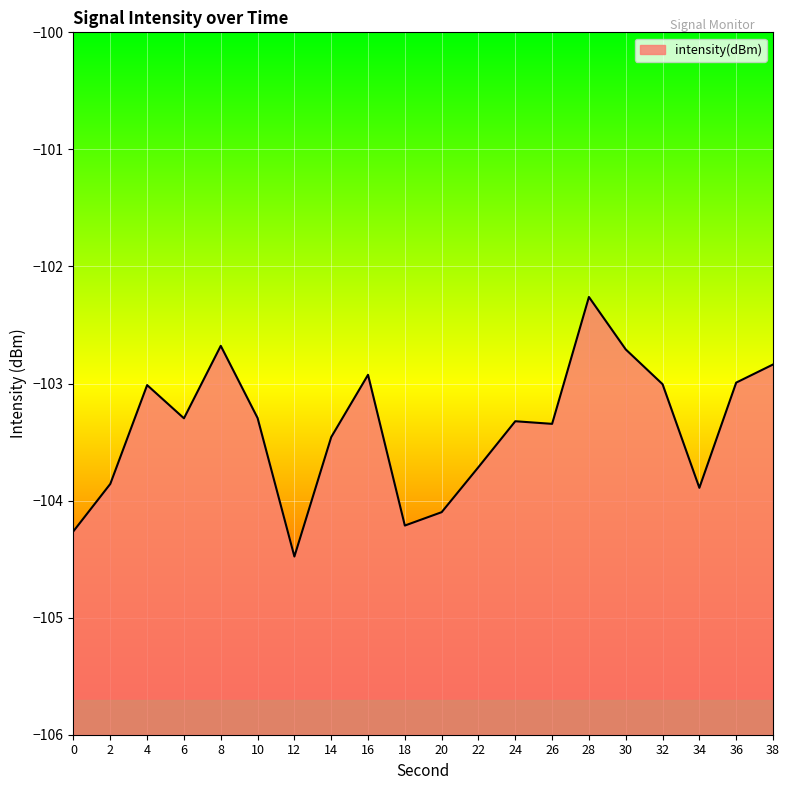

How many lines are shown in the chart?

1